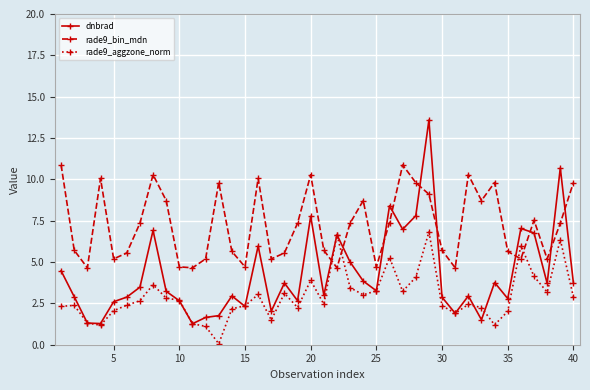

What are all the series names shown in the legend?

dnbrad, rade9_bin_mdn, rade9_aggzone_norm